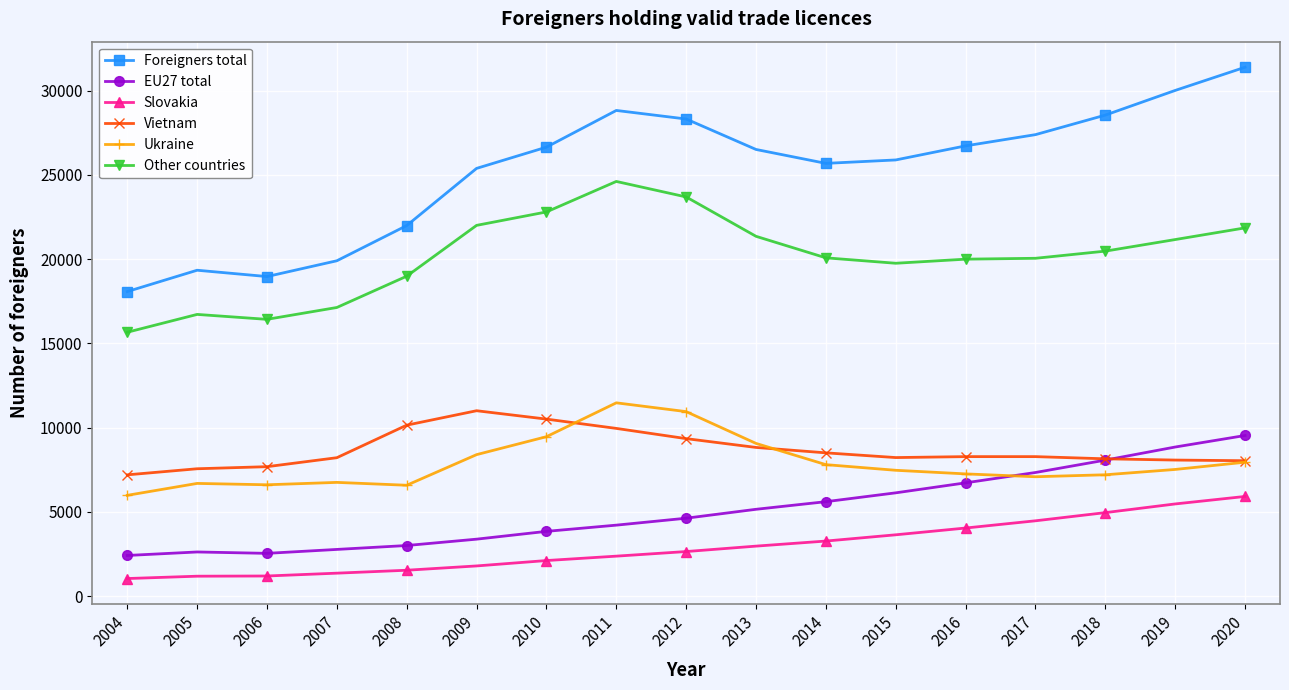

How many intersections are there between EU27 total and Ukraine?

1